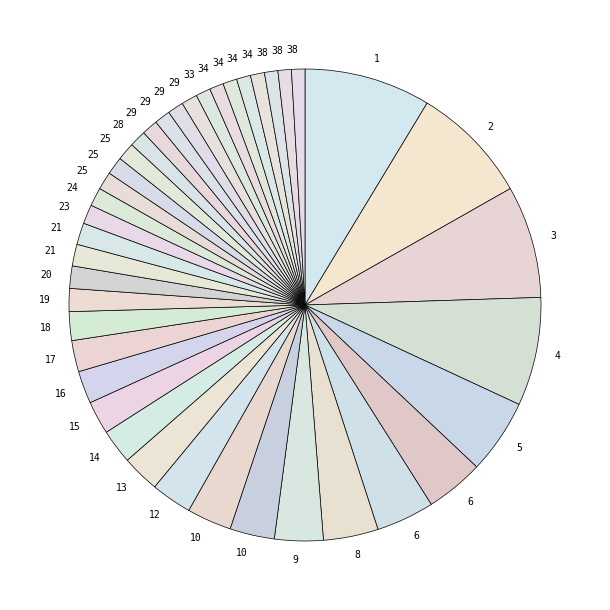

How many segments does this pie chart have?

40